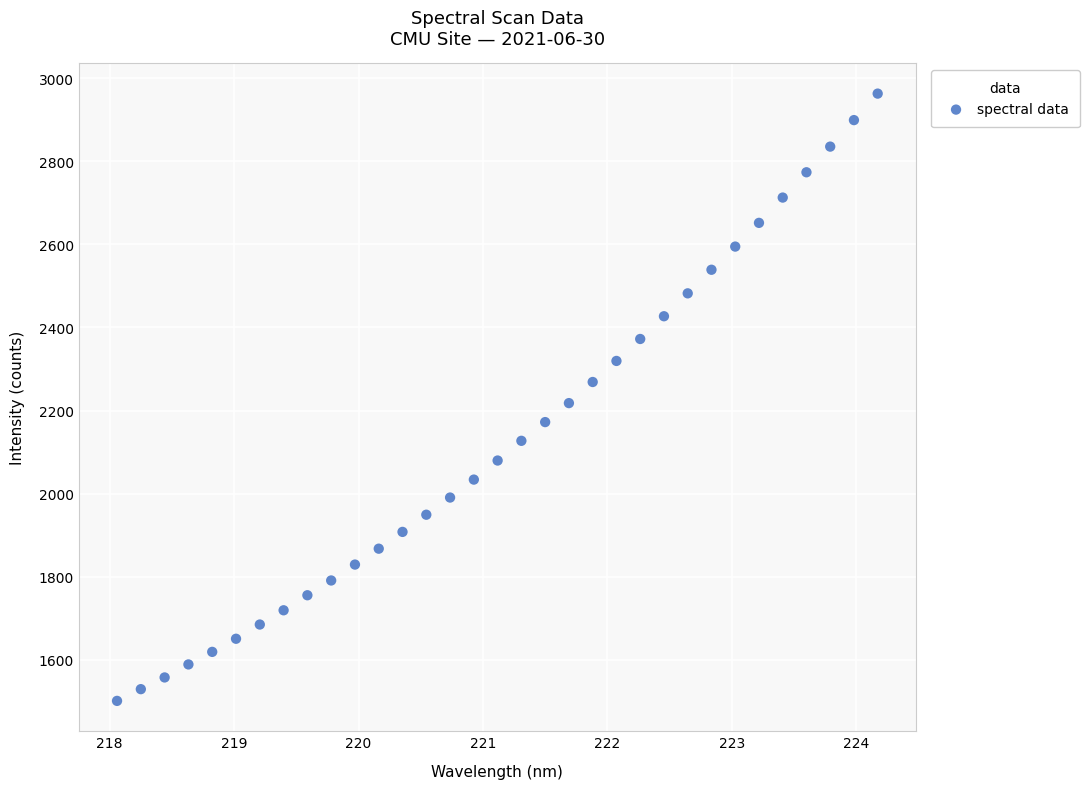

What is the range of X values (max minus min)?

6.1